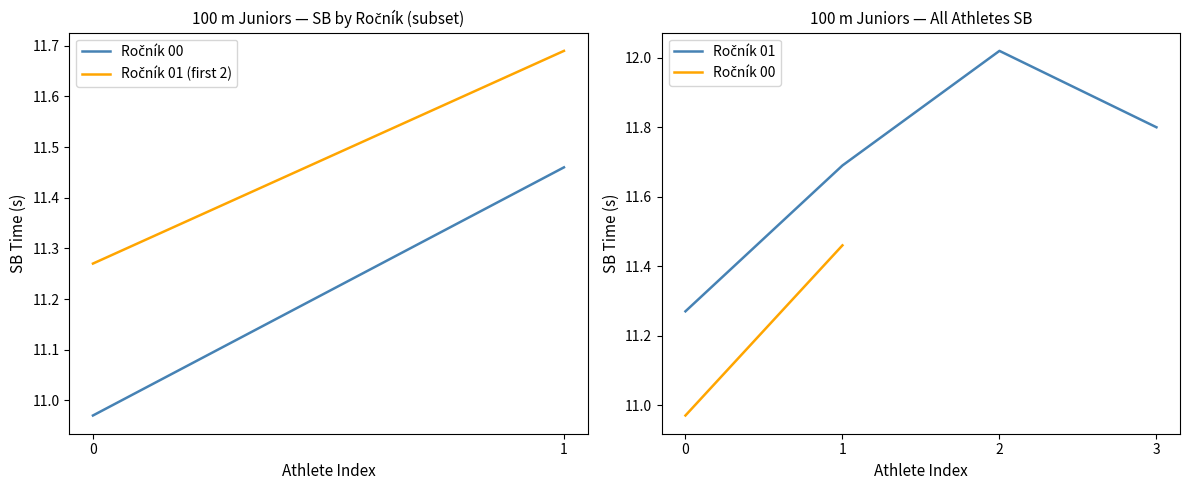

List the labels in order of value, smallest first.

0, 1, 3, 2